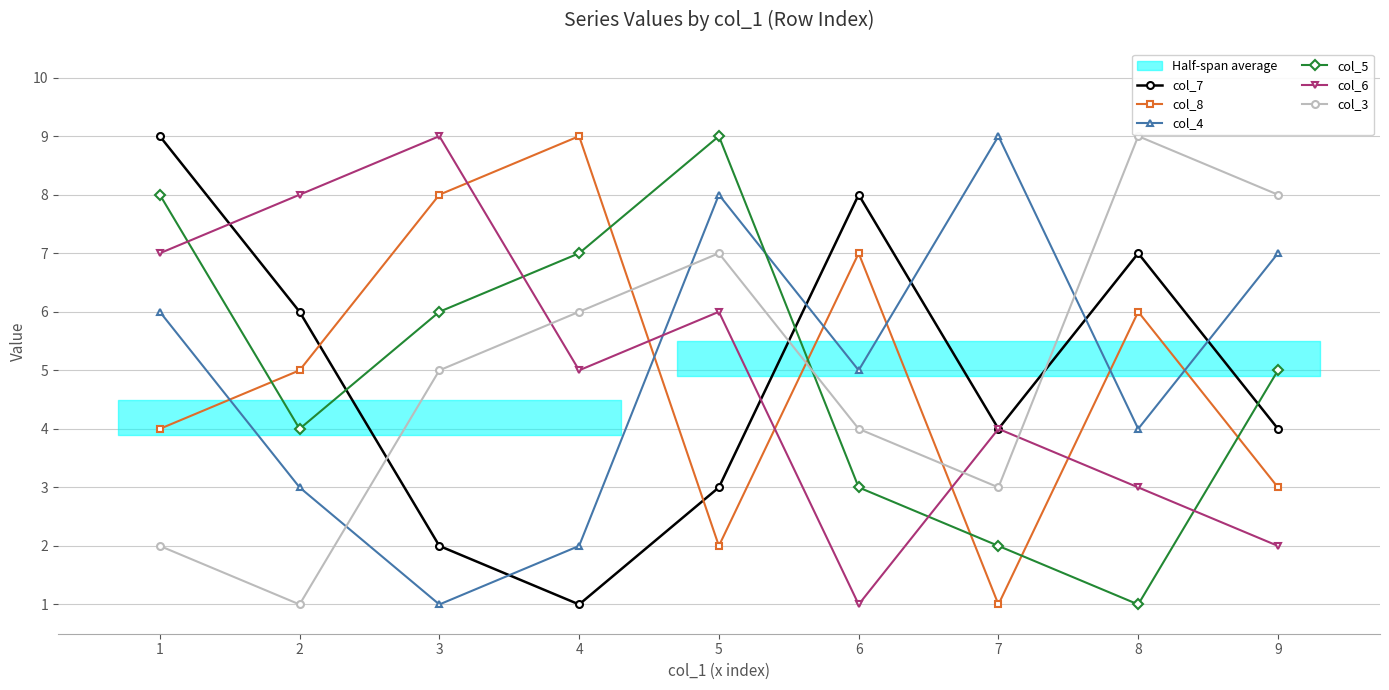

What is the minimum value for col_7?

1